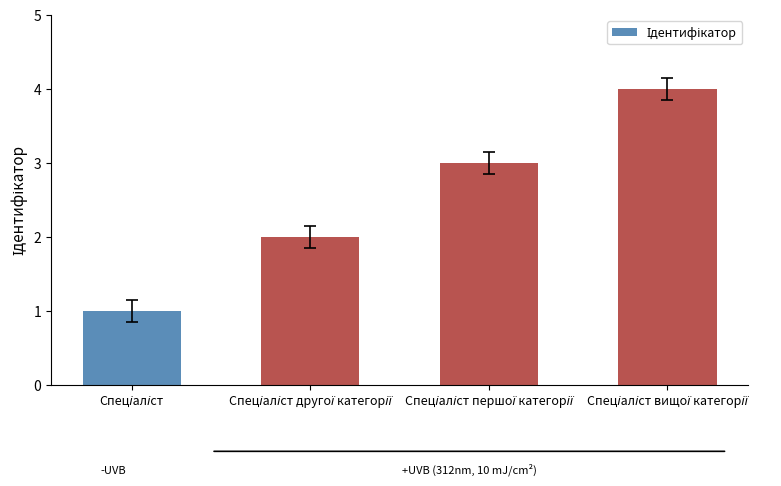

What is the difference between the maximum and minimum values?

3